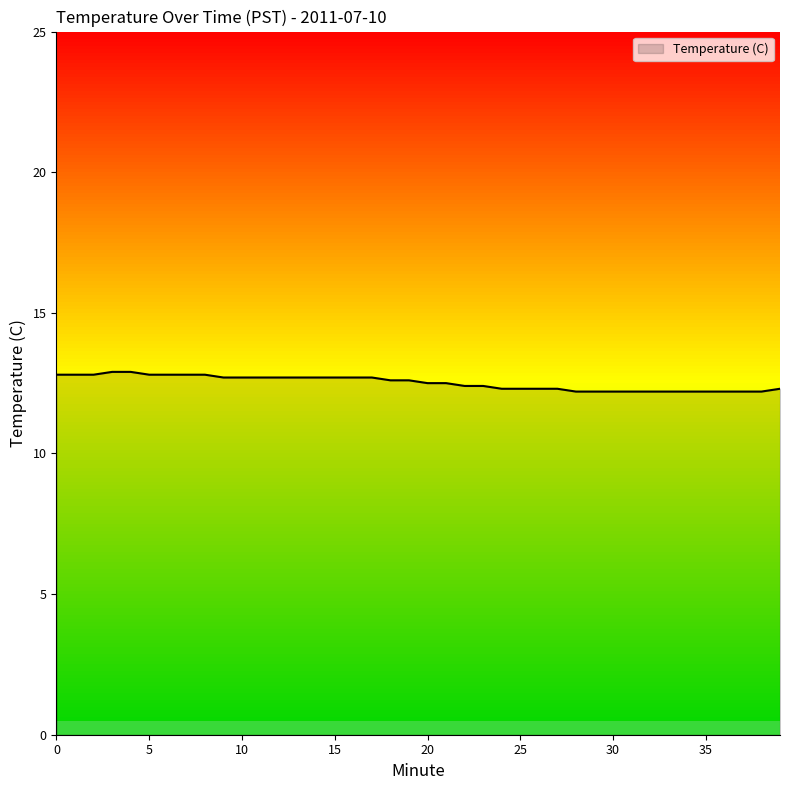

Rank the categories by value from highest to lowest.

3, 4, 0, 1, 2, 5, 6, 7, 8, 9, 10, 11, 12, 13, 14, 15, 16, 17, 18, 19, 20, 21, 22, 23, 24, 25, 26, 27, 39, 28, 29, 30, 31, 32, 33, 34, 35, 36, 37, 38